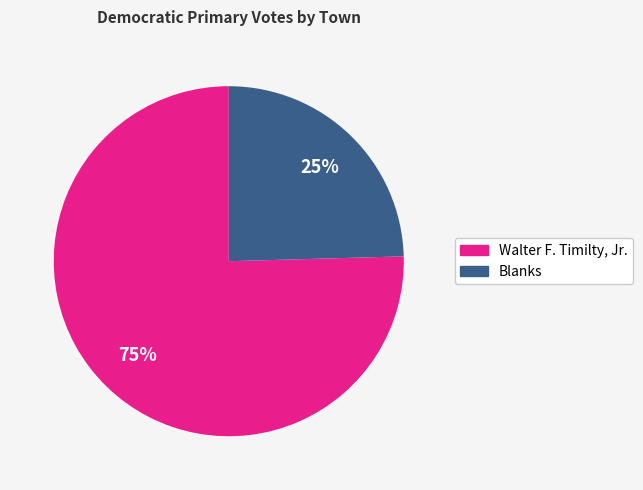

To the nearest percent, what is the average slice percentage?

50%